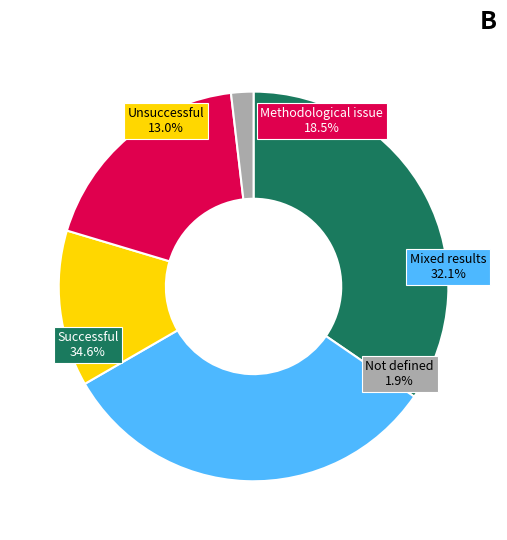

Is there a majority slice in this chart?

No